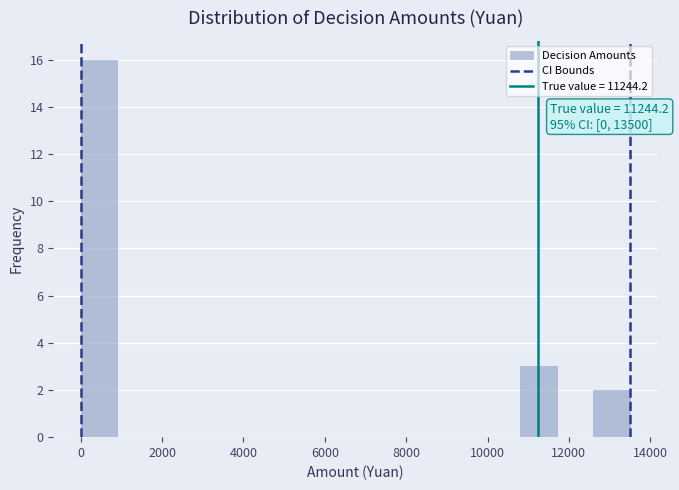

Which range on the x-axis has the tallest bar?

0 to 900